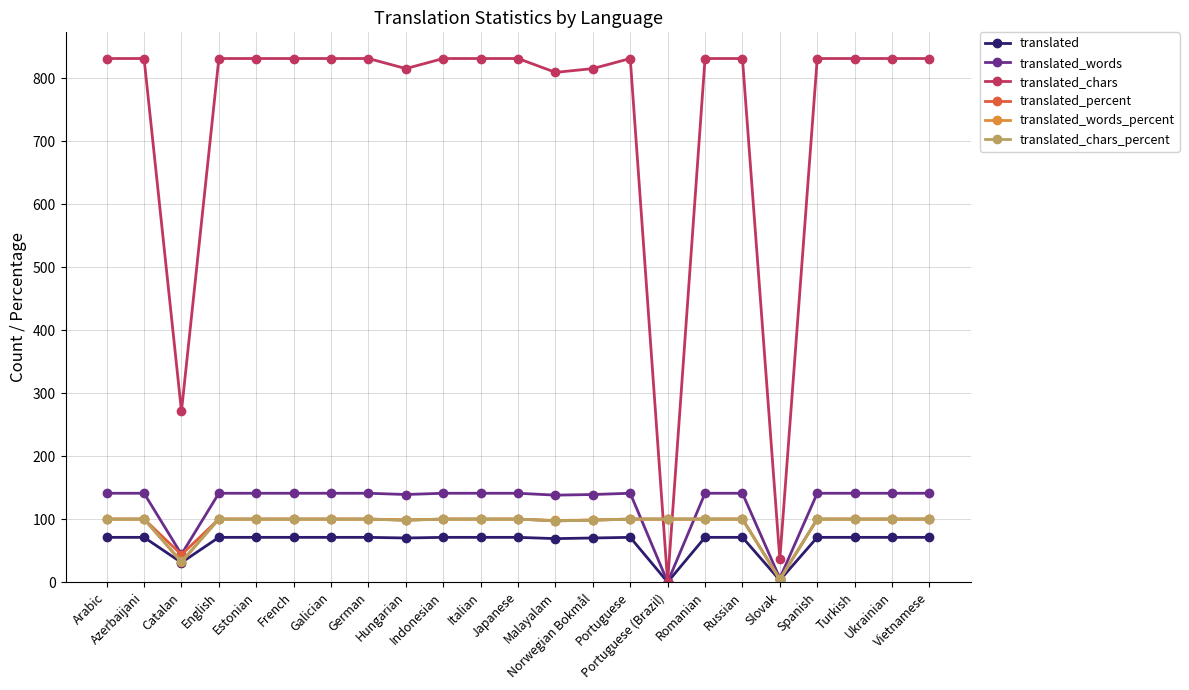

Which series has the largest total across all categories?

translated_chars